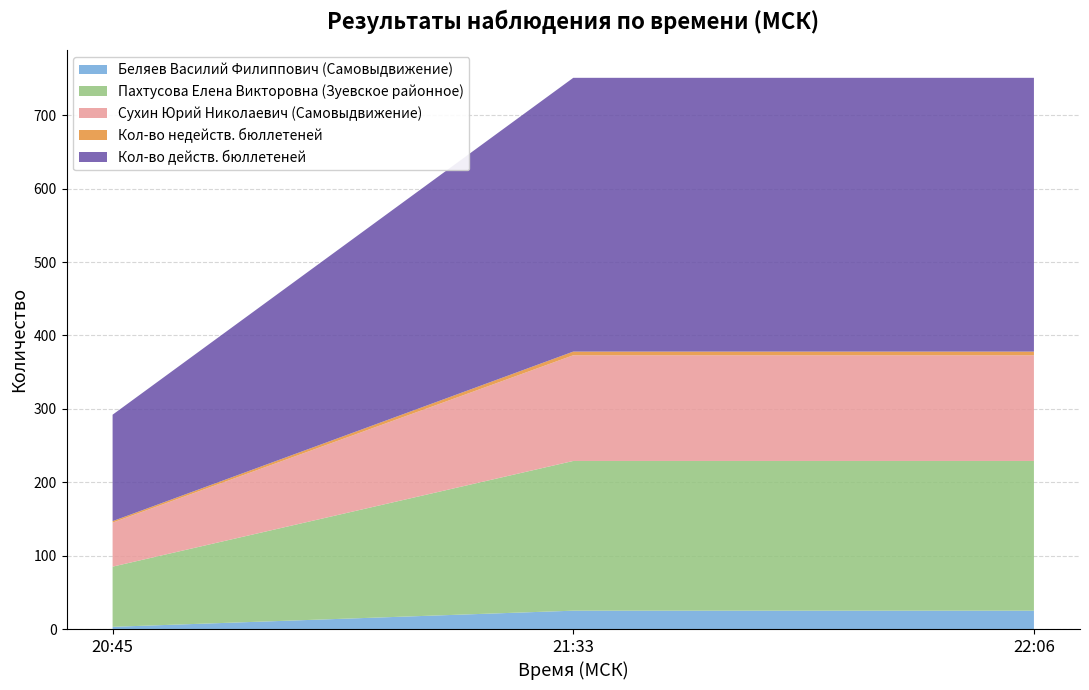

Reading right to left, list all the values displayed in this chart.

Беляев Василий Филиппович (Самовыдвижение): 25	25	3
Пахтусова Елена Викторовна (Зуевское районное): 204	204	82
Сухин Юрий Николаевич (Самовыдвижение): 144	144	60
Кол-во недейств. бюллетеней: 5	5	2
Кол-во действ. бюллетеней: 373	373	145